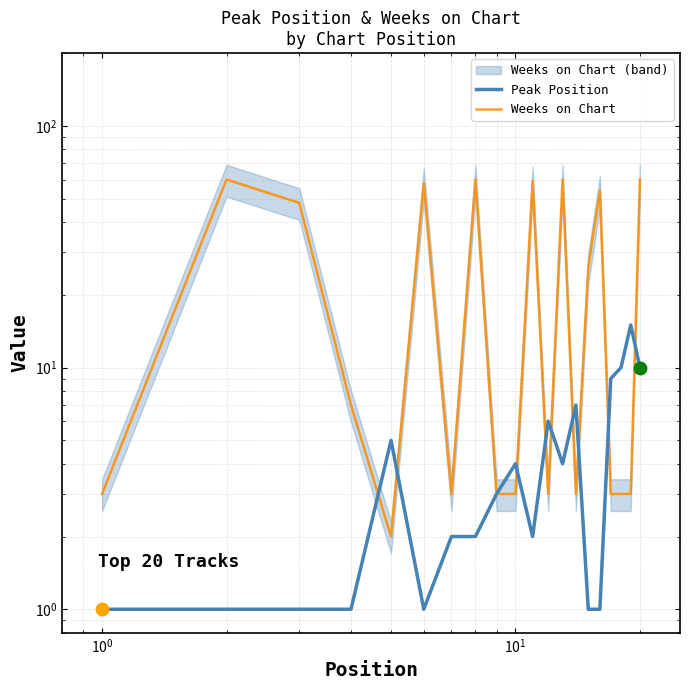

Which series has the largest Y range (max minus min)?

Weeks on Chart